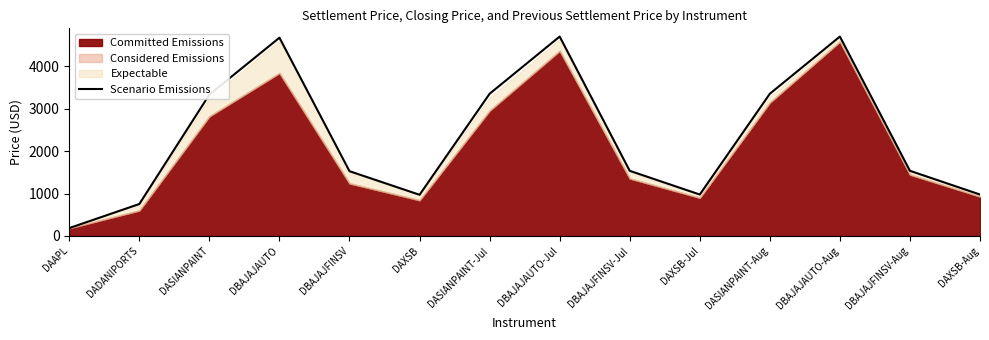

What is the smallest value displayed?

185.8